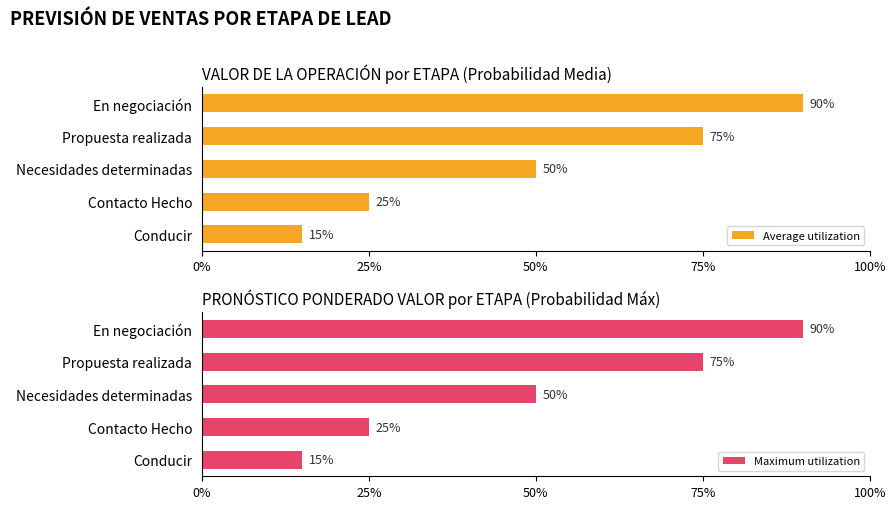

Are the bars horizontal?

Yes